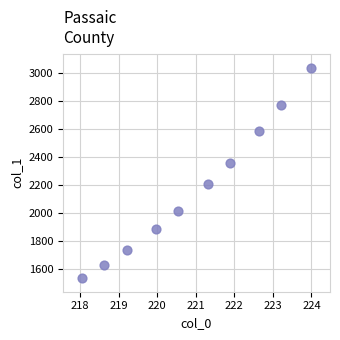

What is the average X value?

220.9